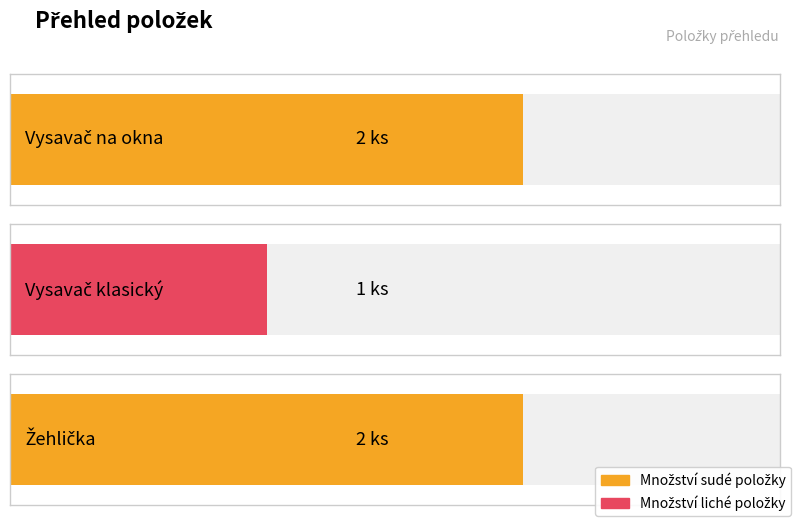

Approximately how many times larger is the value at Vysavač klasický compared to Vysavač na okna?

0.5